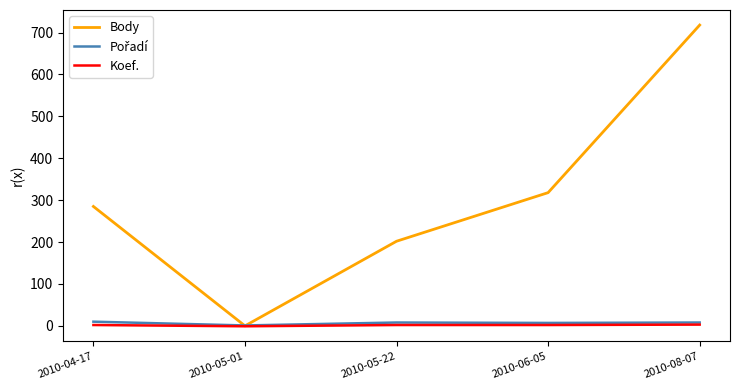

What is the maximum value for Body?

718